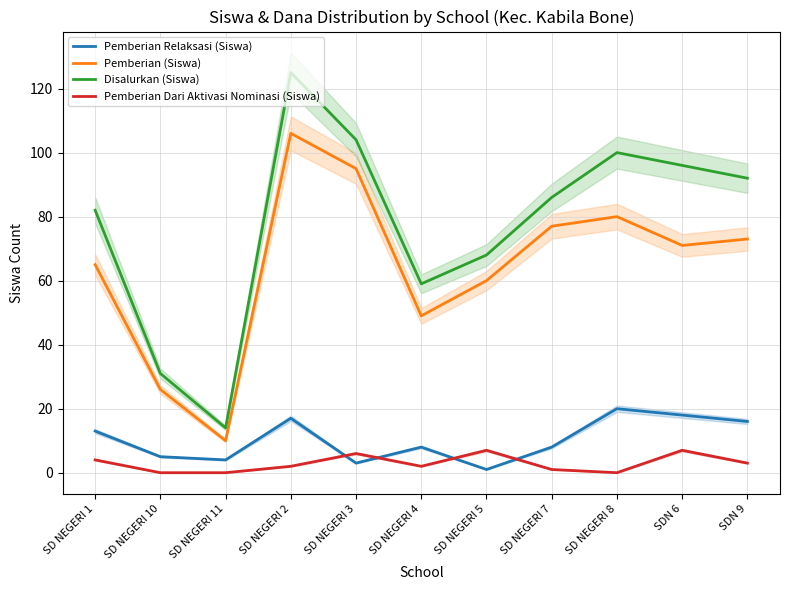

Does the chart display data point markers on the line(s)?

No